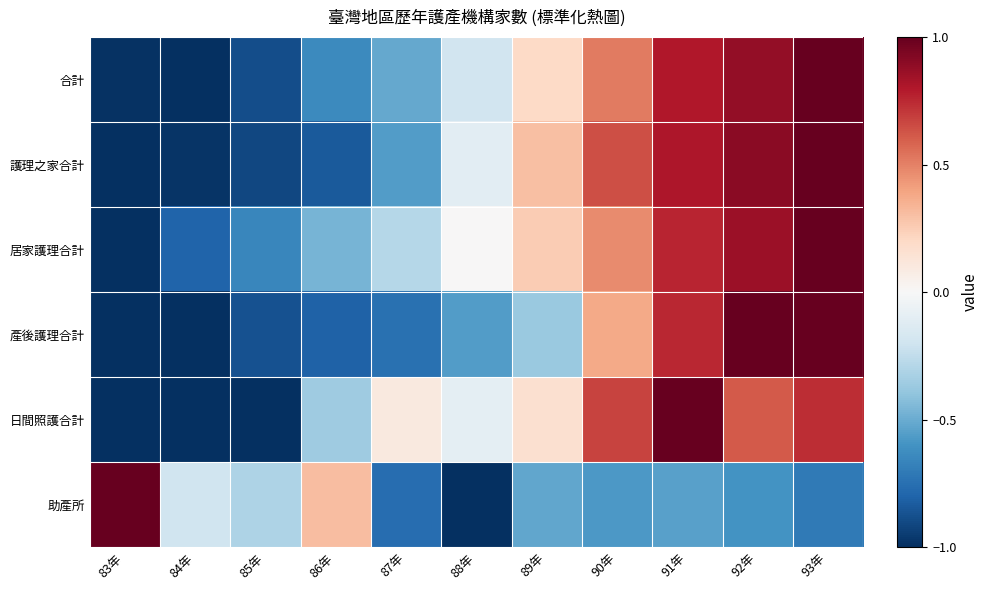

Rank the series by their maximum value, from highest to lowest.

合計, 護理之家合計, 居家護理合計, 產後護理合計, 日間照護合計, 助產所